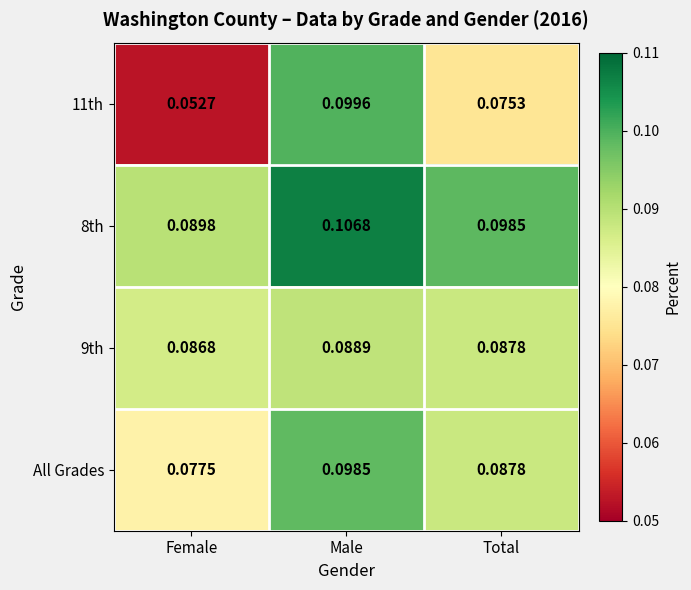

What is the total value across all series at Female?

0.3